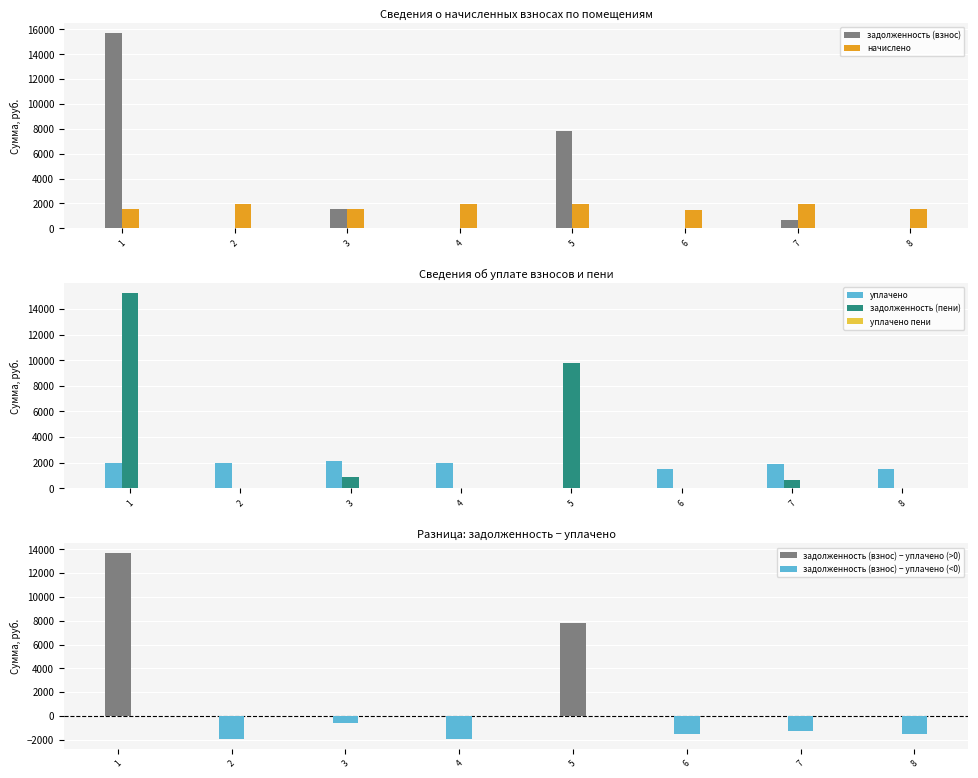

Where does the начислено series first go above 1928?

2